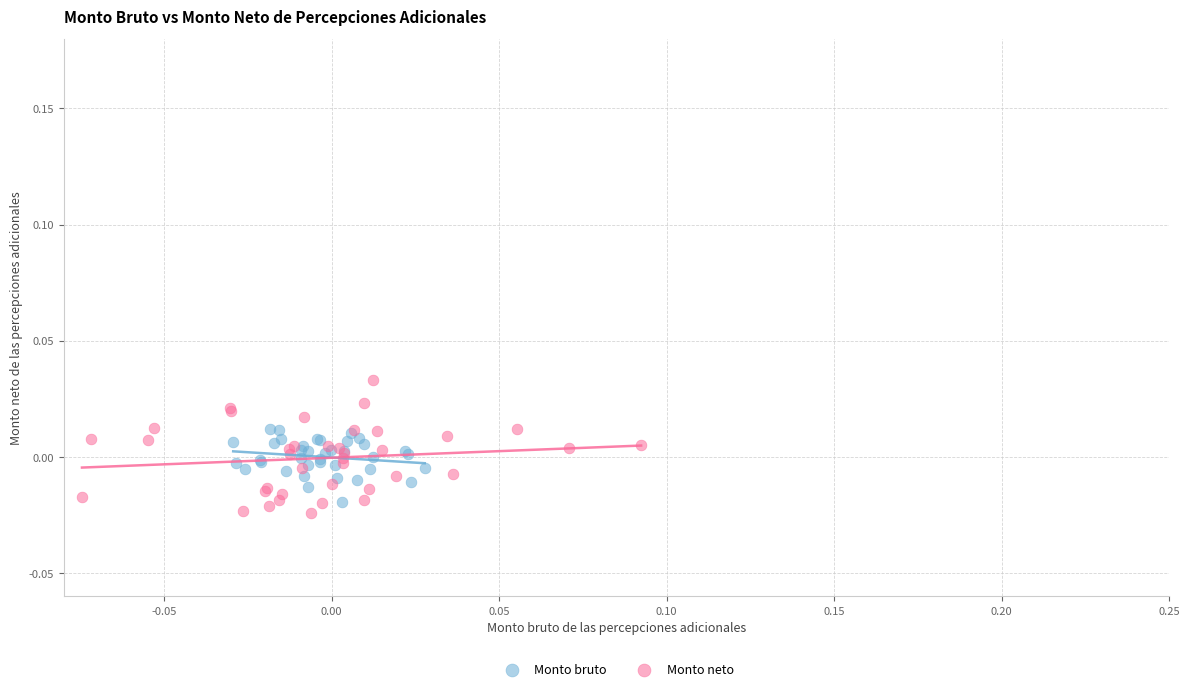

Which series reaches the minimum Y coordinate?

Monto neto